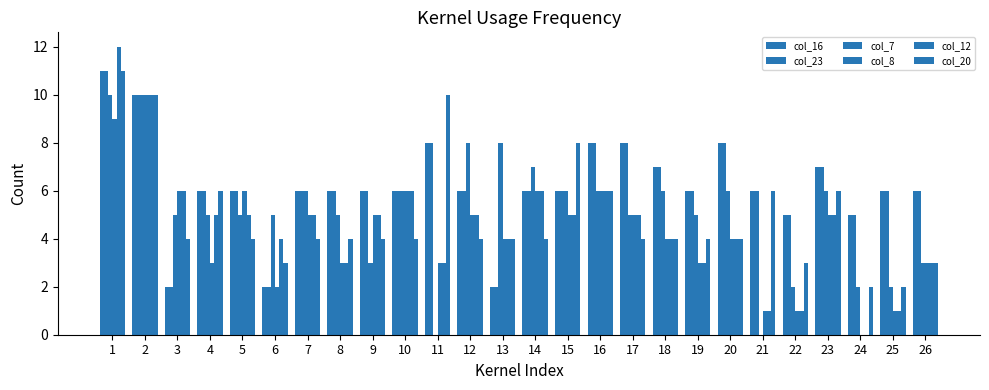

How many groups of bars are there?

26